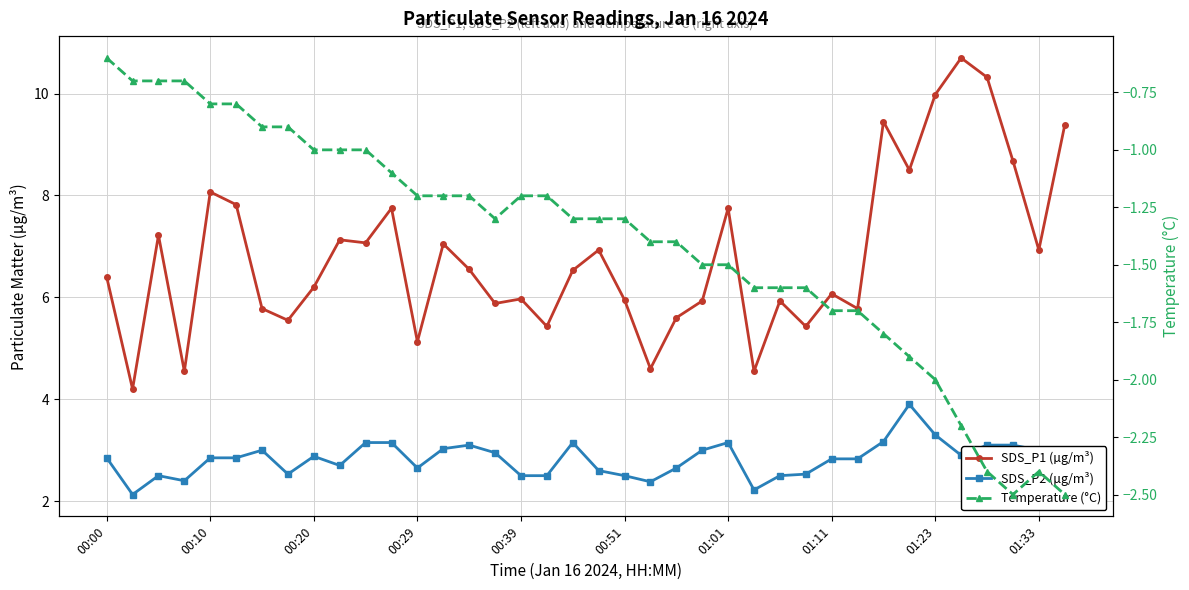

Read the Temperature (°C) value at 01:11.

-1.7